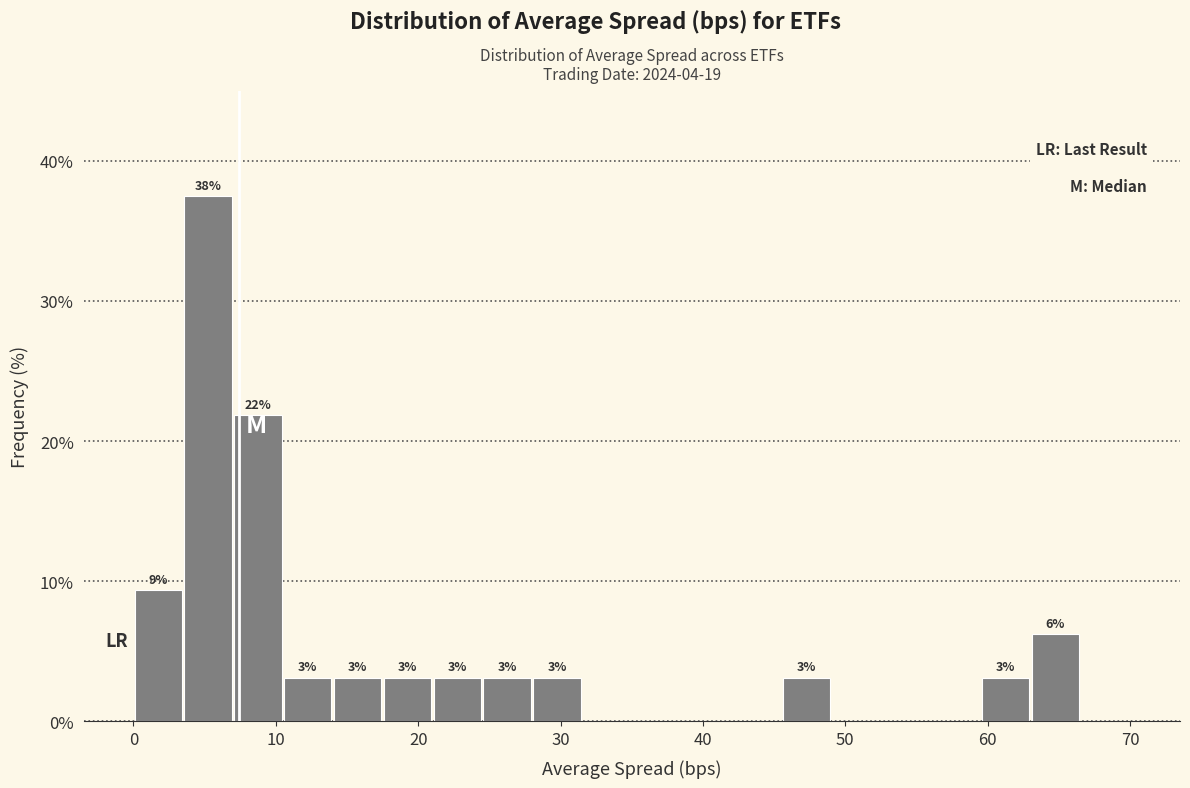

Read against the x-axis, roughly where is the centre of the tallest bar?

5